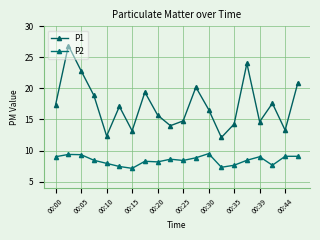

Reading right to left, what are all the values shown in this chart?

P1: 20.9	13.3	17.6	14.6	24.0	14.3	12.1	16.6	20.2	14.8	14.0	15.7	19.4	13.2	17.1	12.3	18.9	22.8	26.9	17.4
P2: 9.1	9.1	7.6	9.0	8.4	7.6	7.3	9.5	8.8	8.4	8.6	8.2	8.3	7.1	7.4	7.9	8.4	9.3	9.4	9.0